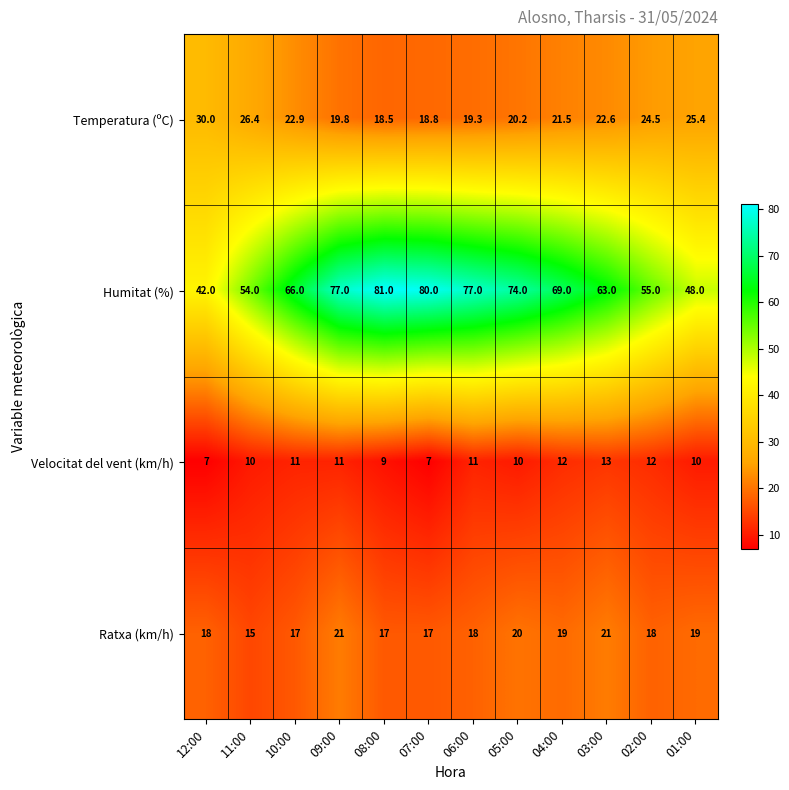

At which category does the chart reach its peak across all series?

08:00